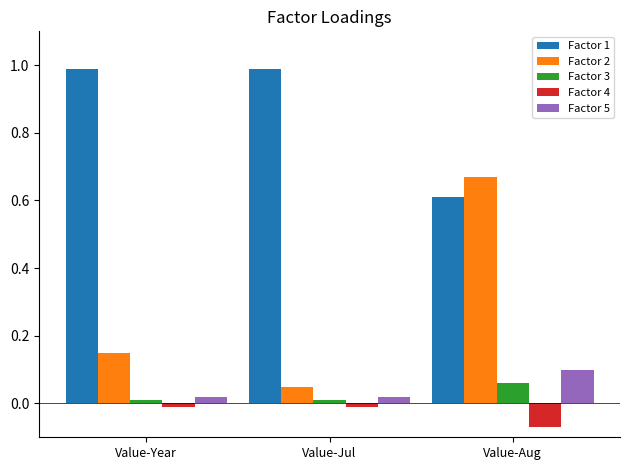

The value of Factor 1 at Value-Year is 1.0. True or false?

True